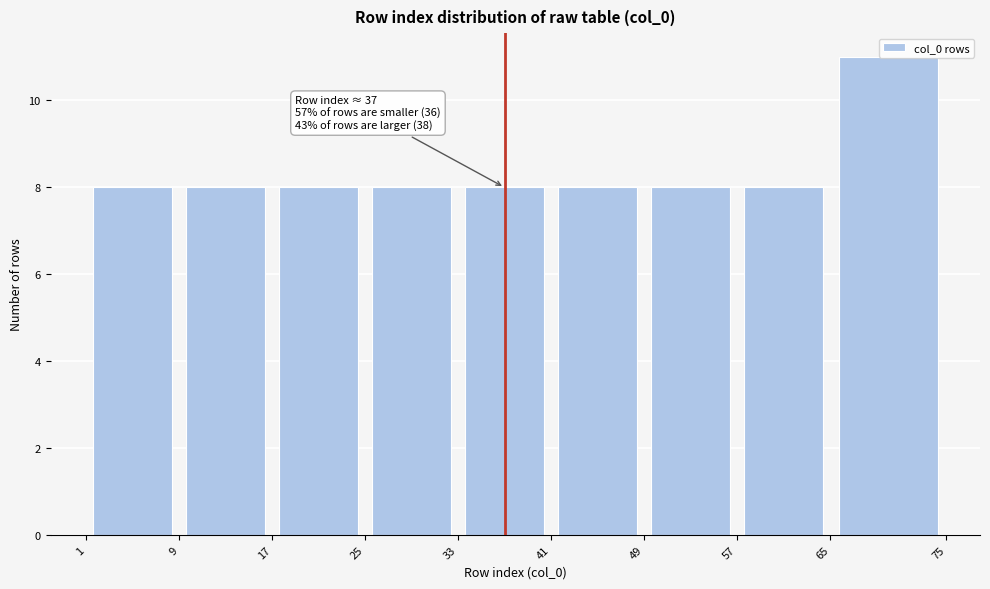

Which range on the x-axis has the tallest bar?

65 to 75